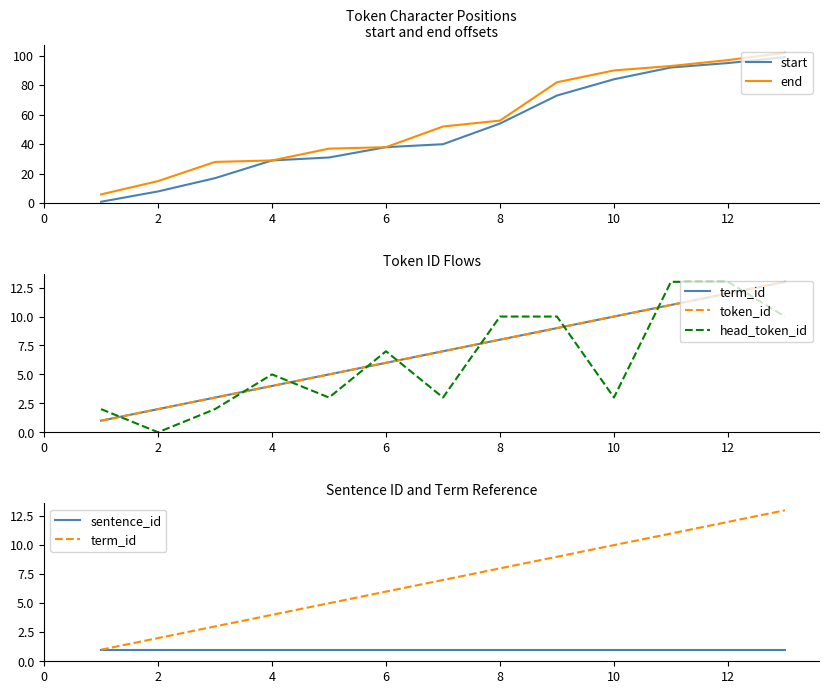

The start series shows 95 at 12. True or false?

True